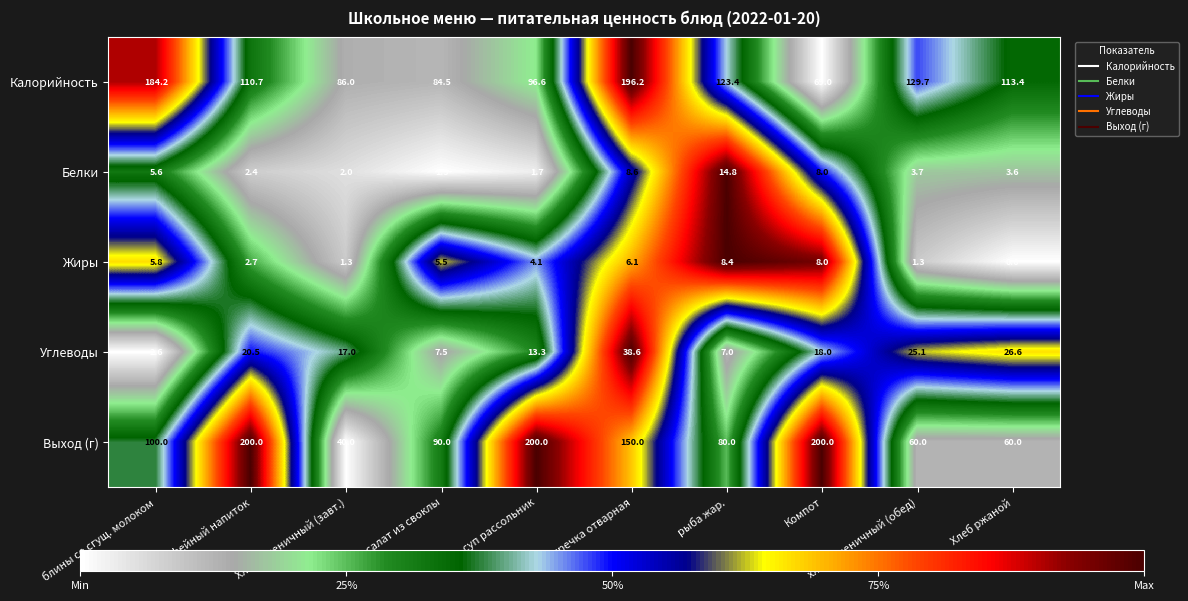

Which series changed the most between блины со сгущ. молоком and салат из своклы?

Калорийность